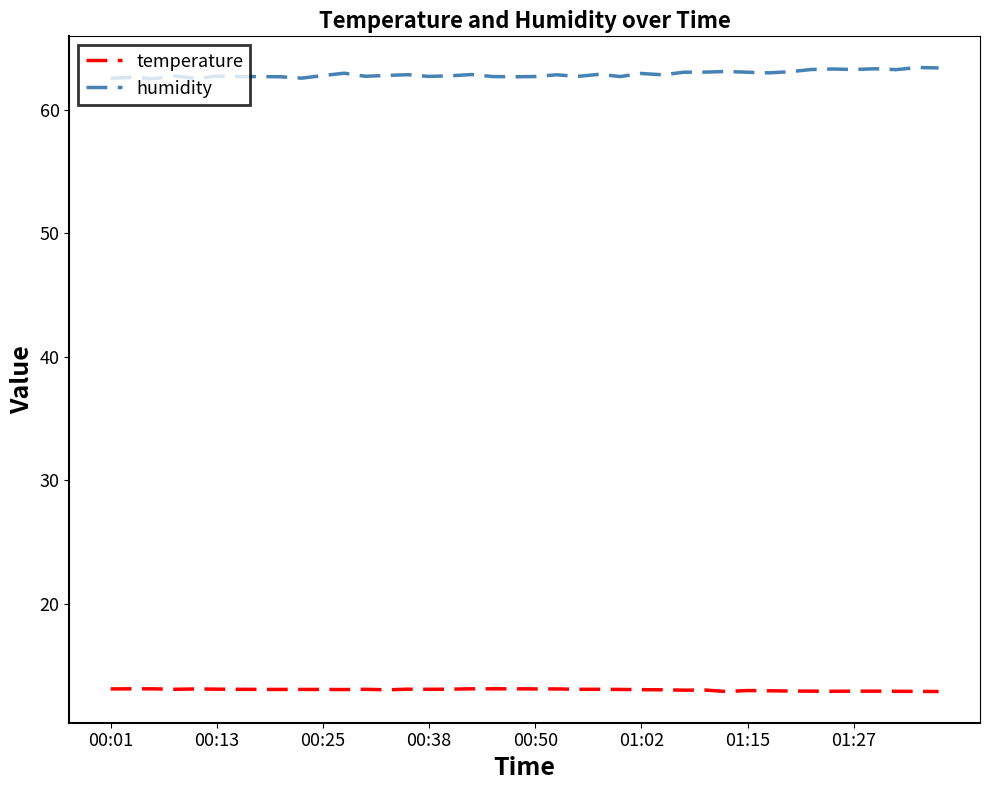

True or false: humidity and temperature cross at least once.

False